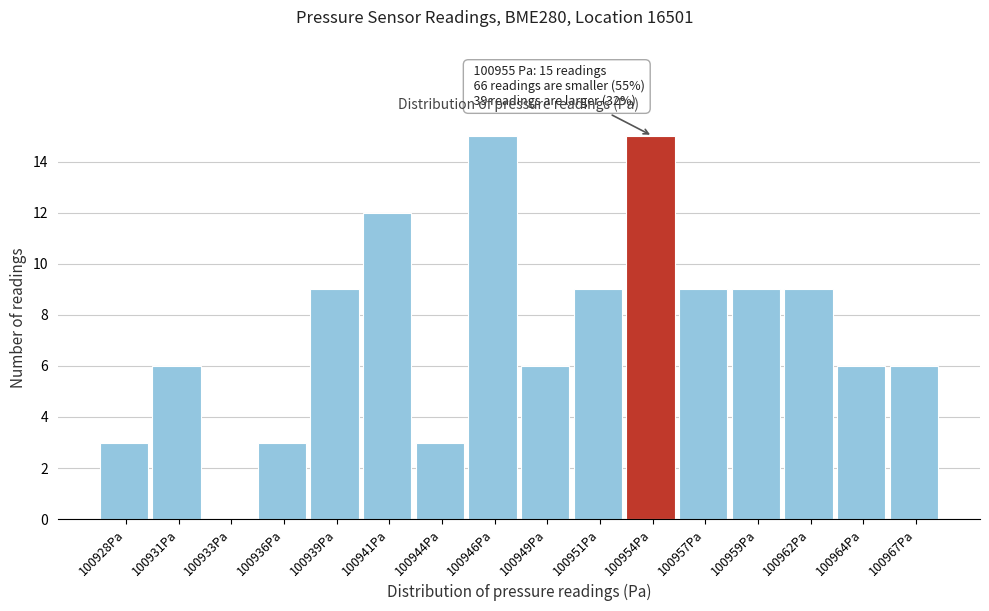

Reading left to right, what are all the values shown in this chart?

100928Pa=3	100931Pa=6	100933Pa=0	100936Pa=3	100939Pa=9	100941Pa=12	100944Pa=3	100946Pa=15	100949Pa=6	100951Pa=9	100954Pa=15	100957Pa=9	100959Pa=9	100962Pa=9	100964Pa=6	100967Pa=6